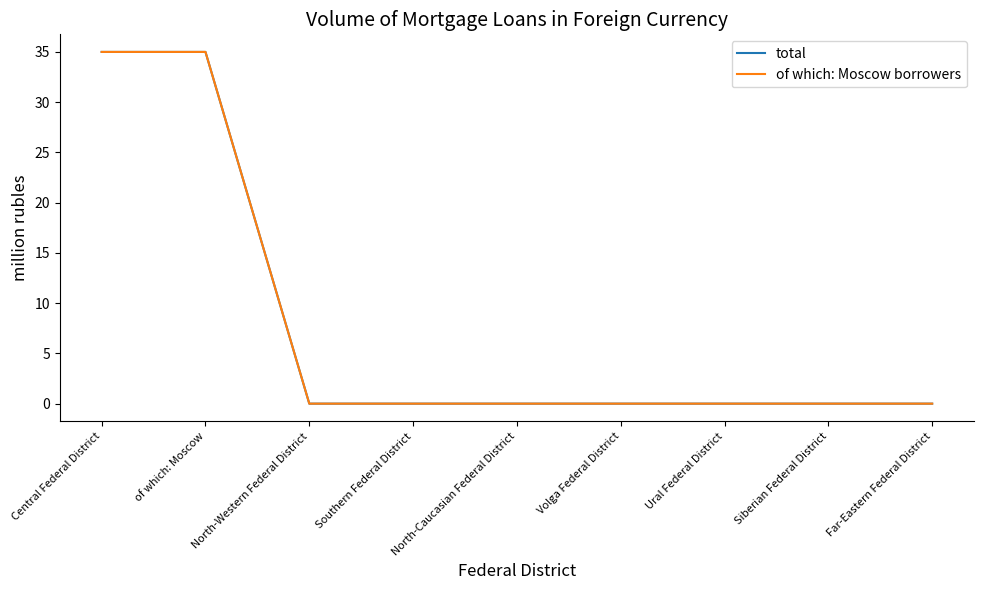

Rank the categories by total value from highest to lowest.

Central Federal District, of which: Moscow, North-Western Federal District, Southern Federal District, North-Caucasian Federal District, Volga Federal District, Ural Federal District, Siberian Federal District, Far-Eastern Federal District